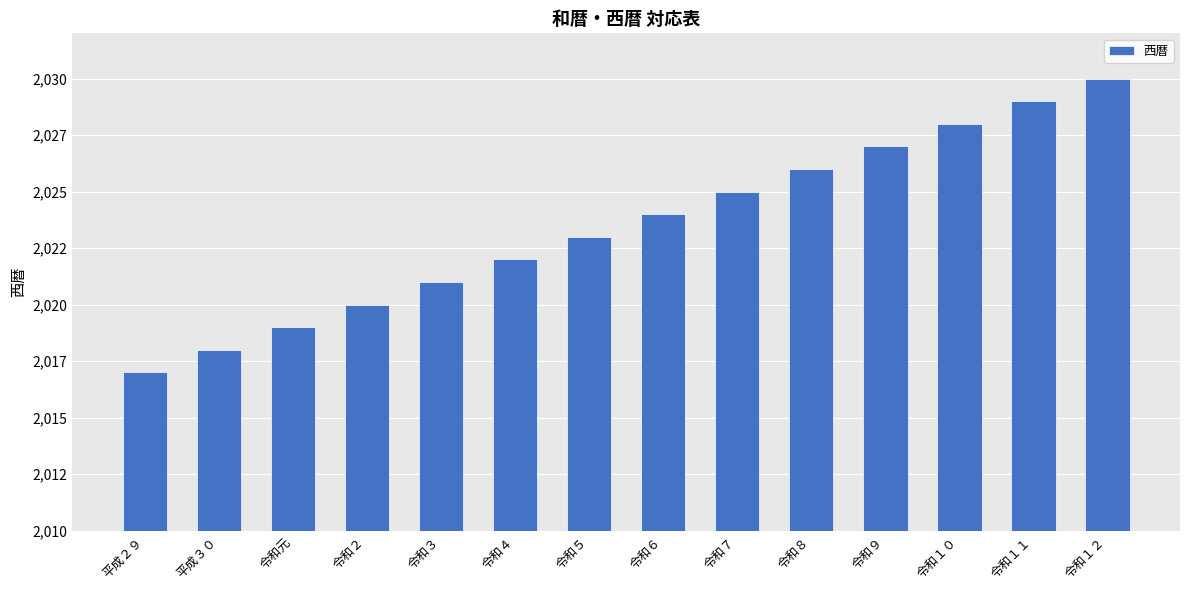

Where is the data nearest to the value 2023?

令和５